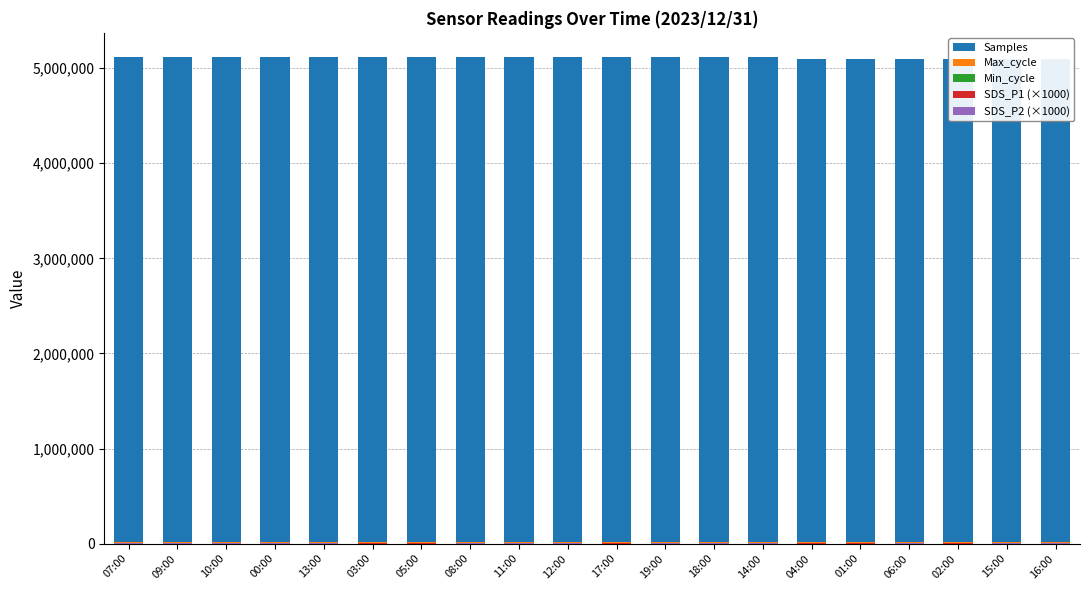

Which series has the largest total across all categories?

Samples